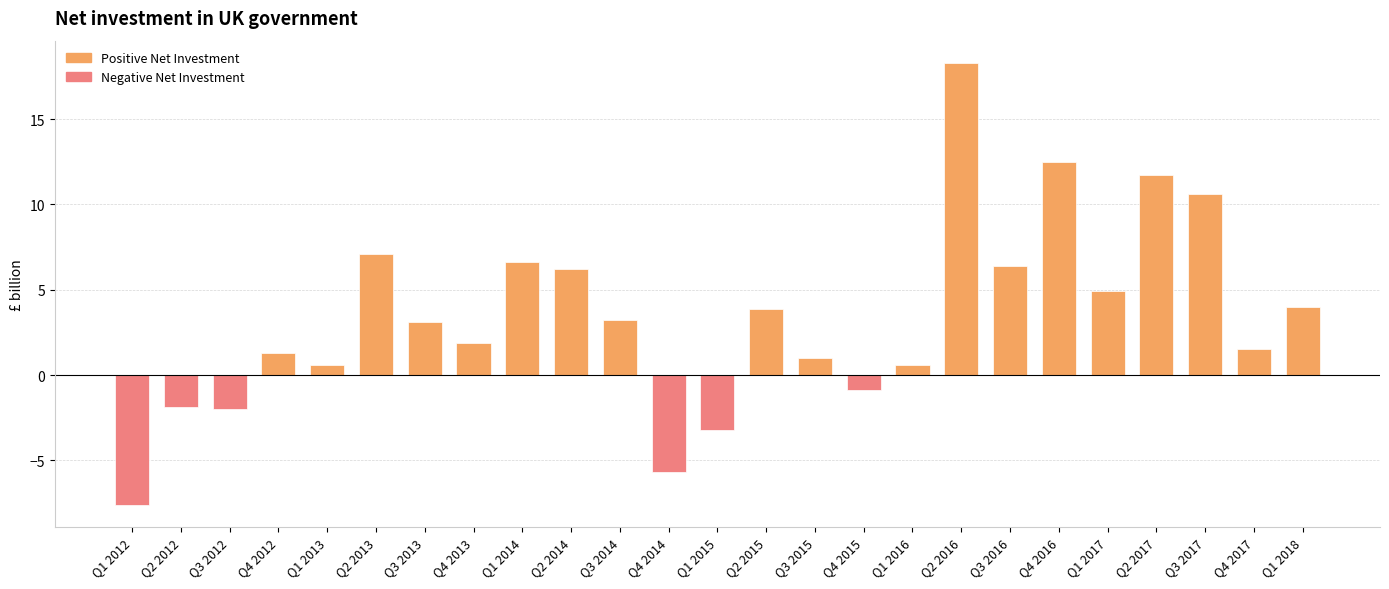

What is the sum of all values?

84.1